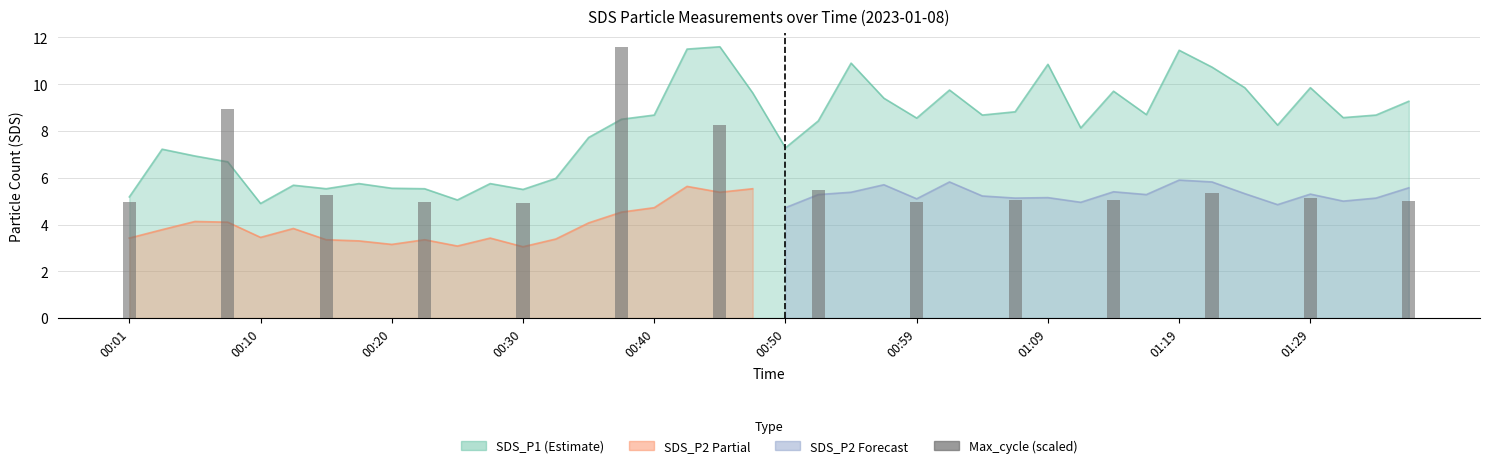

Count the number of categories in the chart.

14